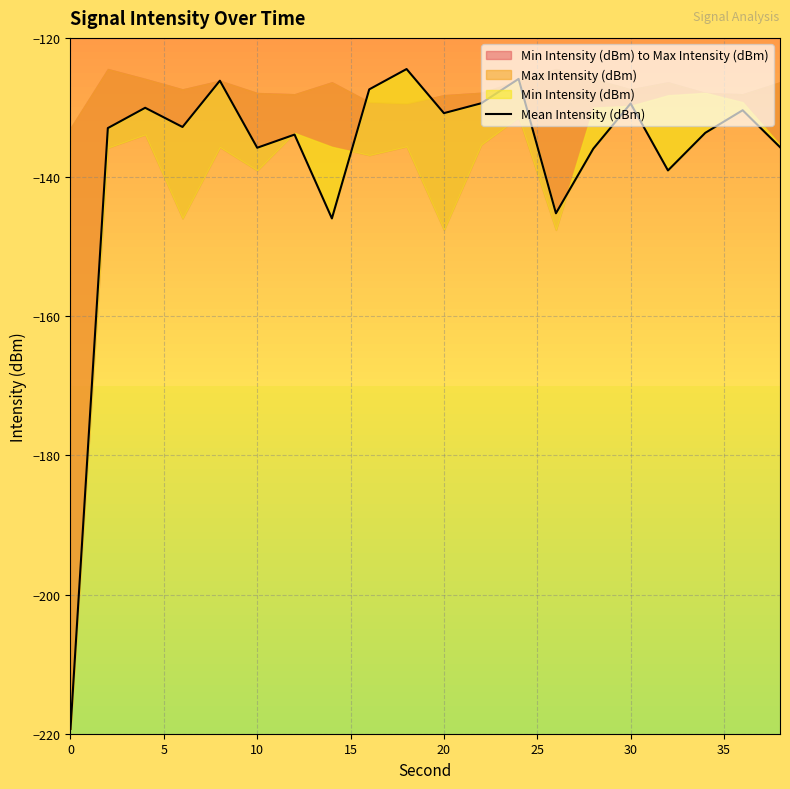

How many categories are shown in the chart?

20